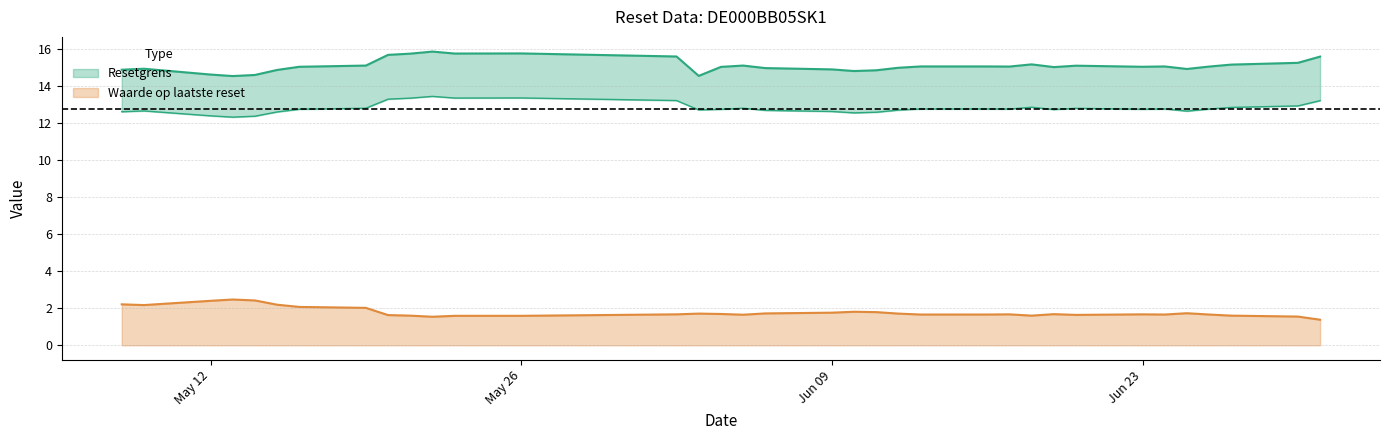

What is the maximum value for Resetgrens?

15.8